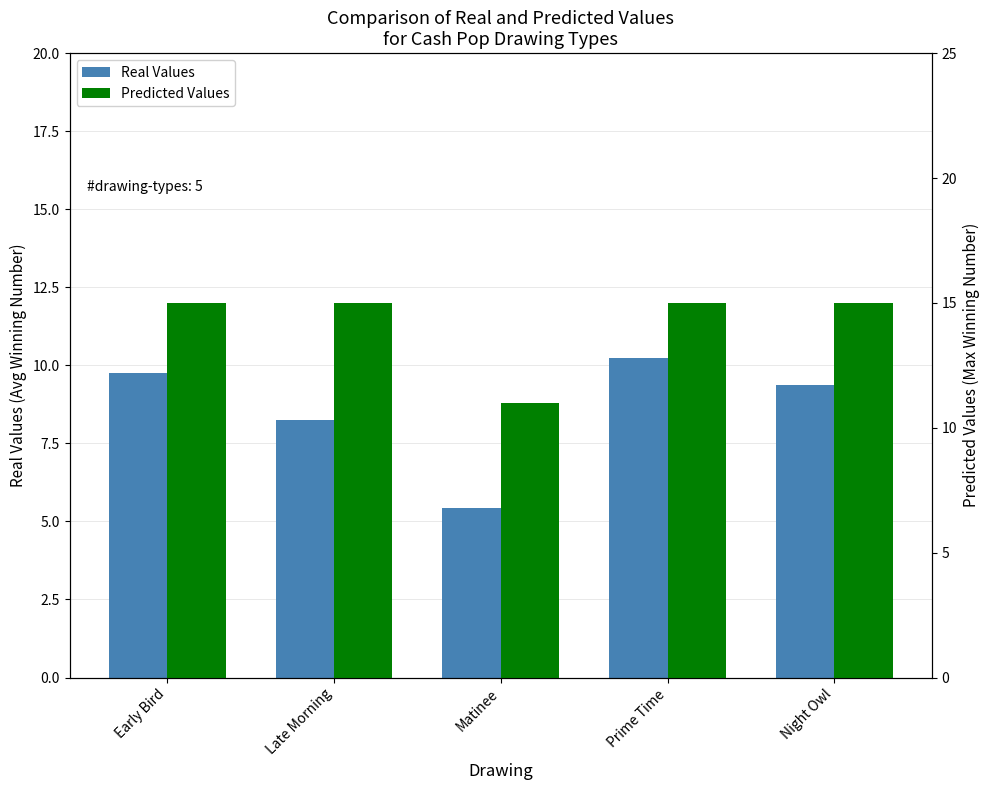

What is the total value across all series at Matinee?

16.4